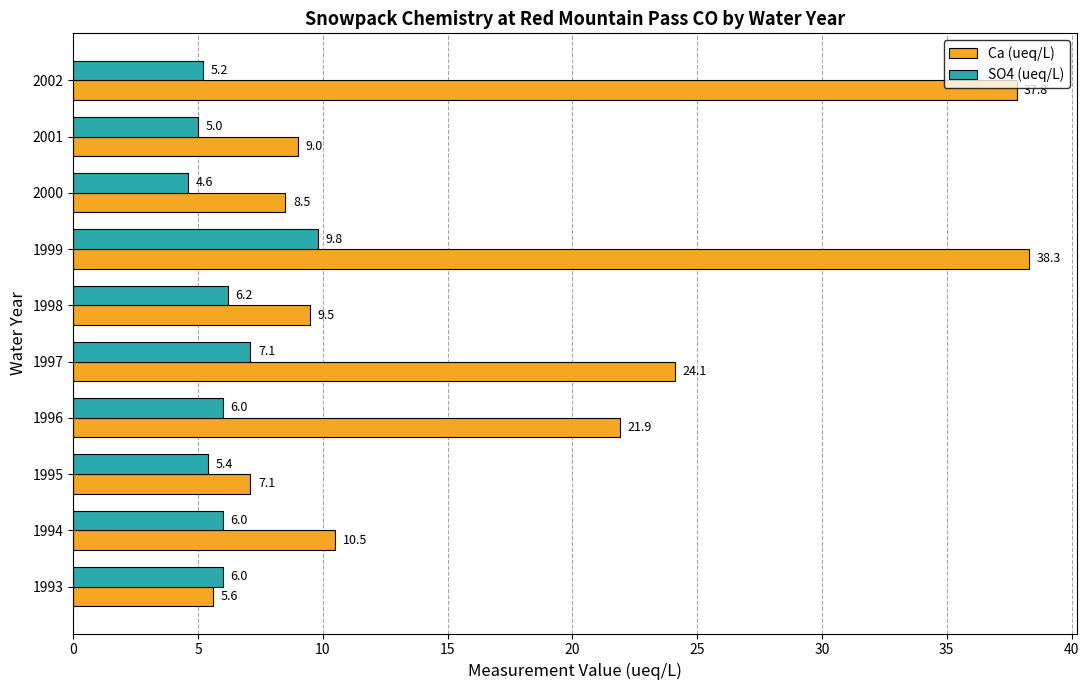

At which category is the sum across all series the highest?

1999